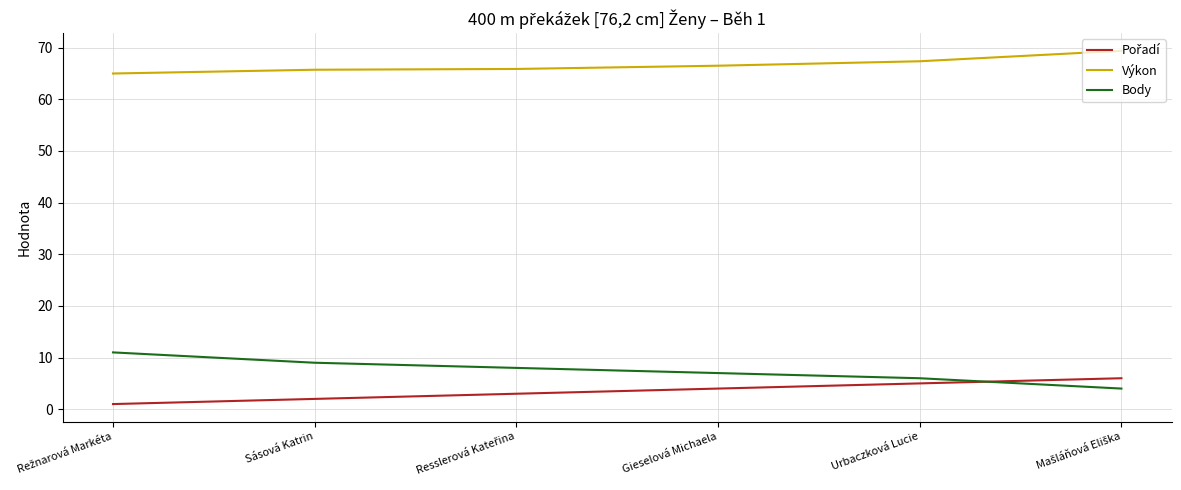

What is the difference between the second highest and minimum values in the Výkon series?

2.4